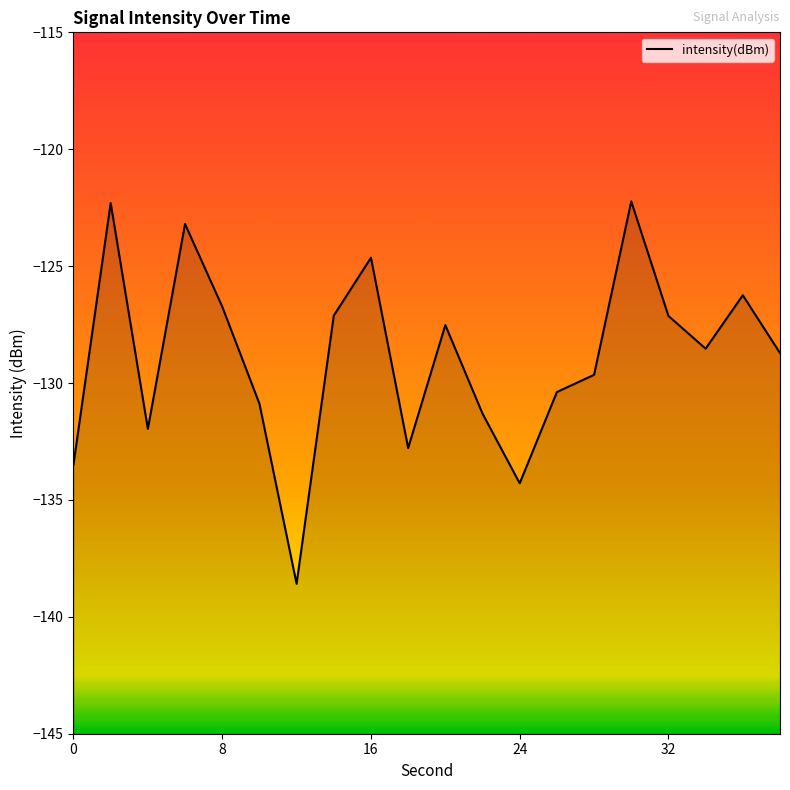

What is the minimum value shown in the chart?

-138.6